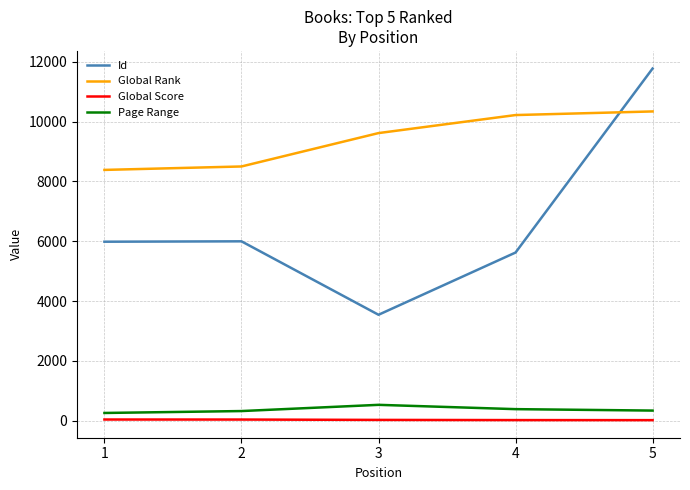

What are all the series names shown in the legend?

Id, Global Rank, Global Score, Page Range